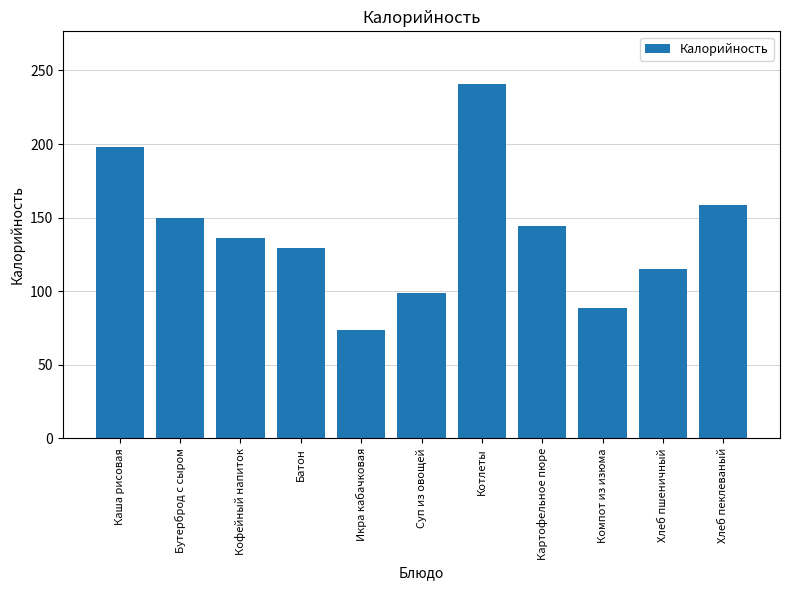

What is the label of the 6th bar from the left?

Суп из овощей